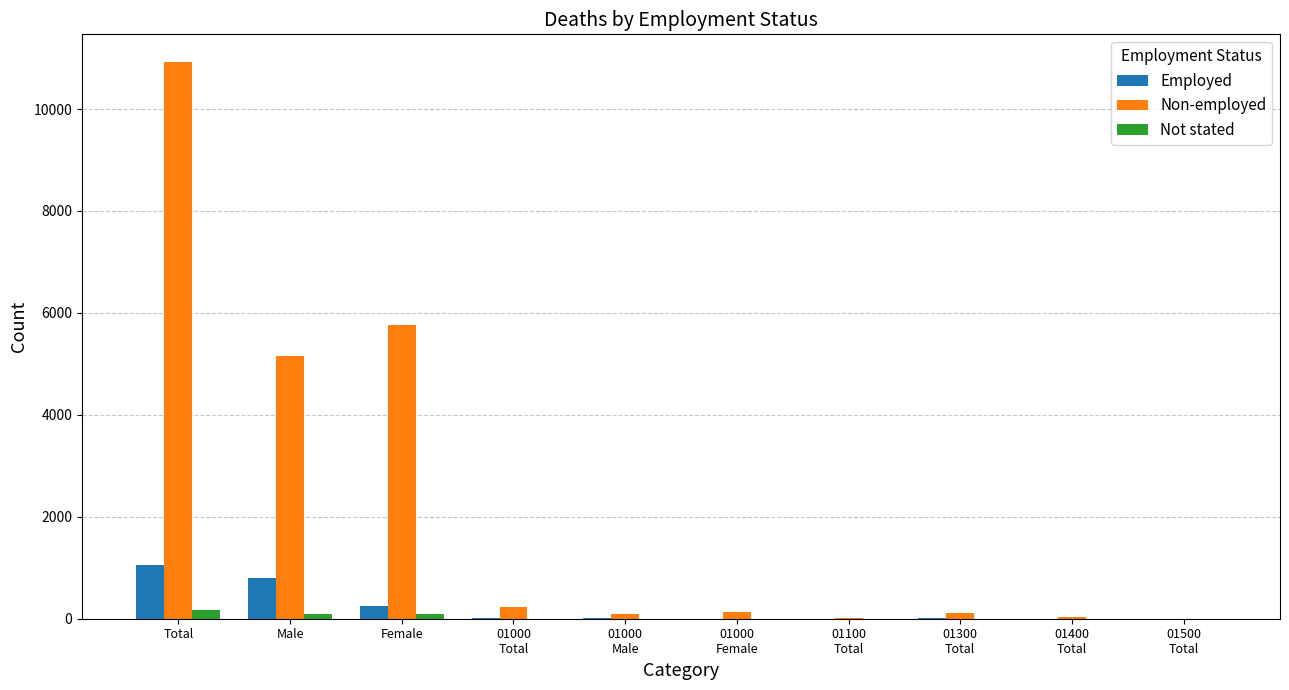

What is the sum of all Employed values?

2137